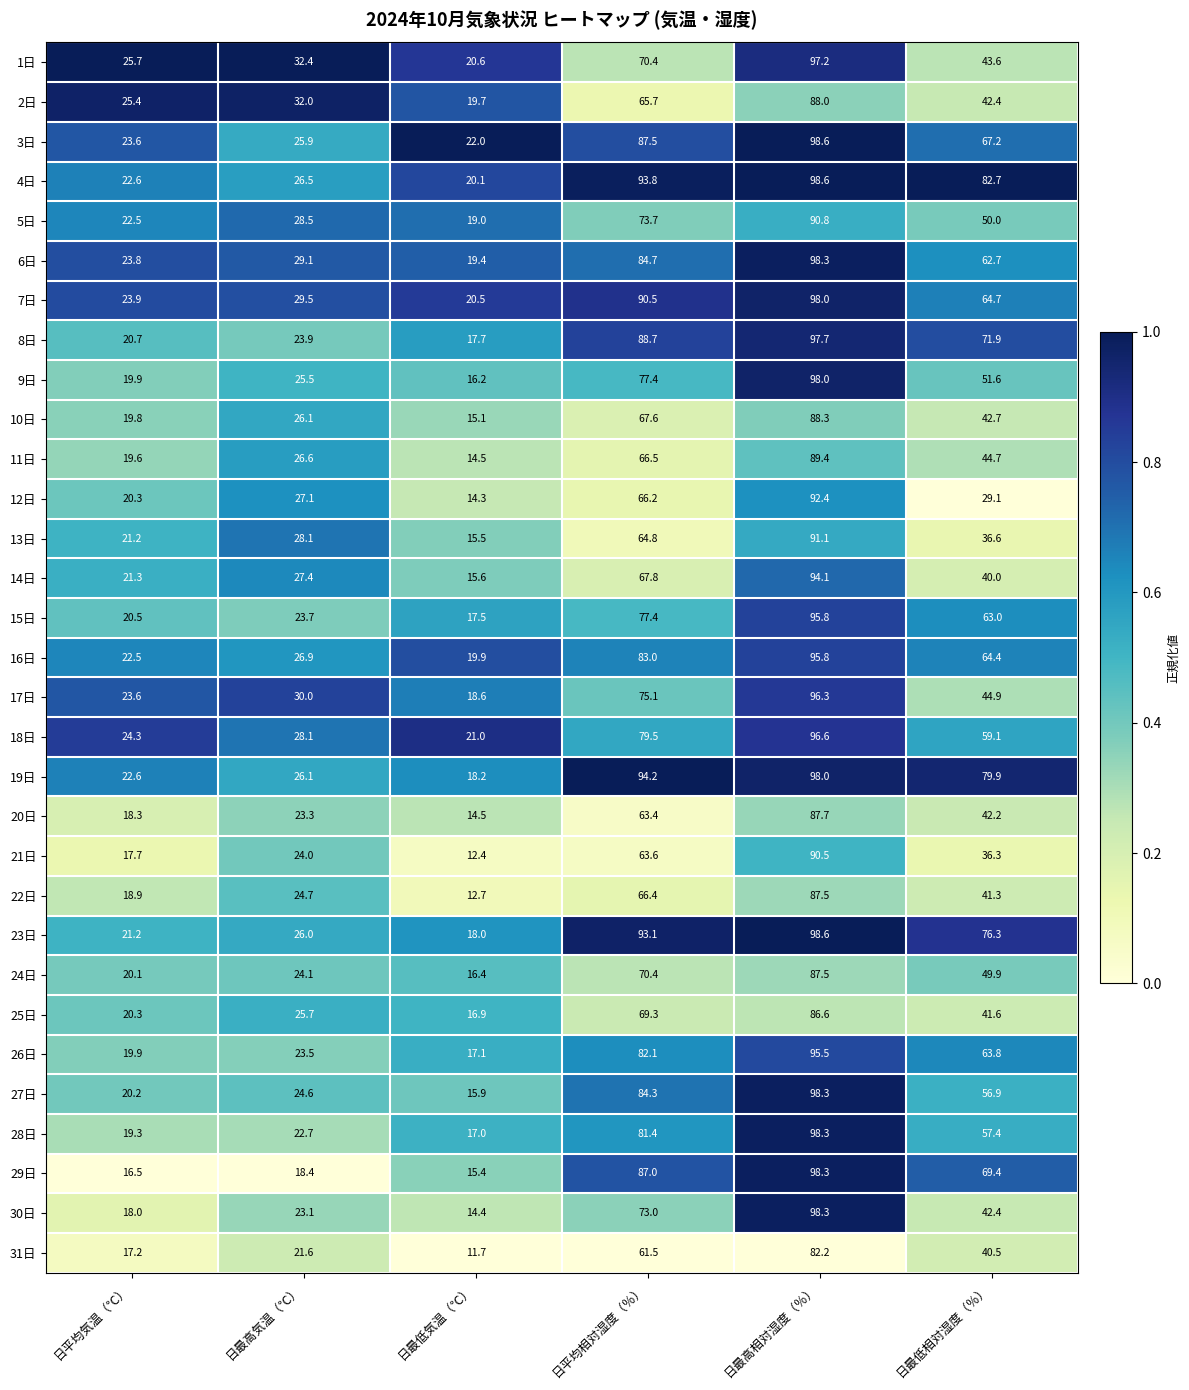

Which series has the largest range (max minus min)?

30日